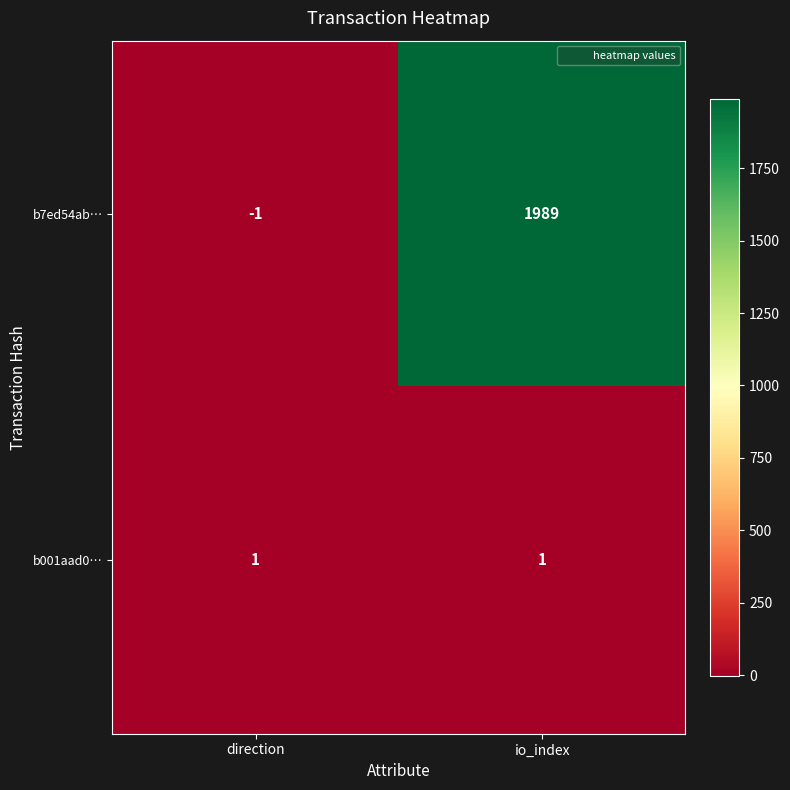

What is the minimum value shown in the chart?

-1